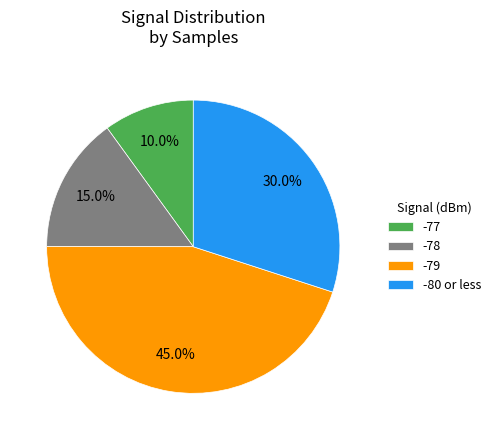

Approximately how many times larger is the value at -80 or less compared to -79?

0.7